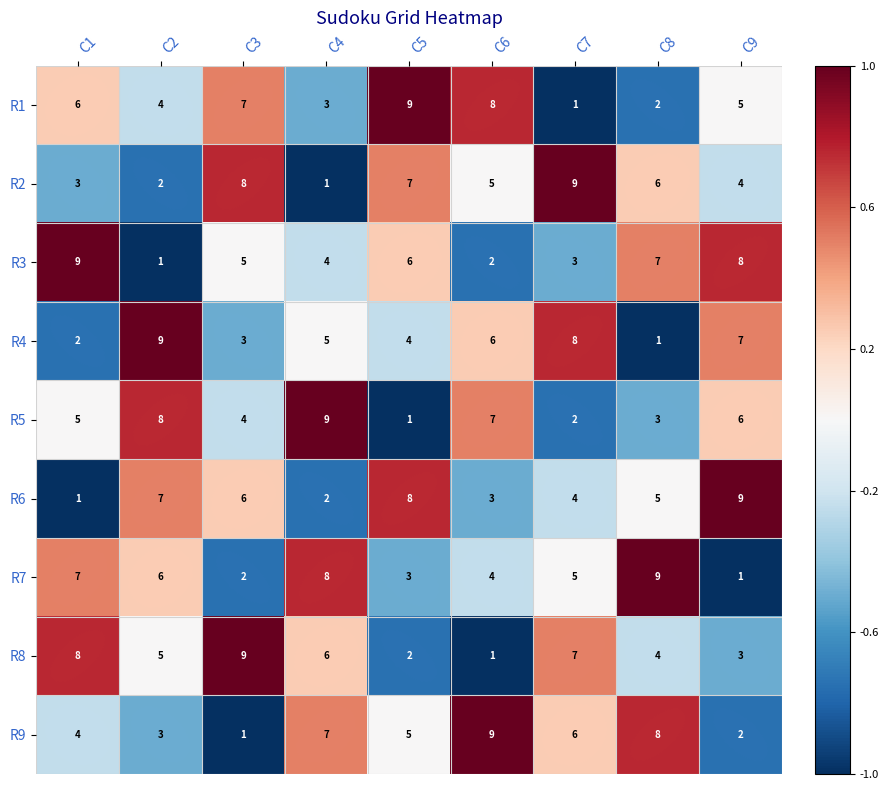

At which label is R4 closest to 5?

C4